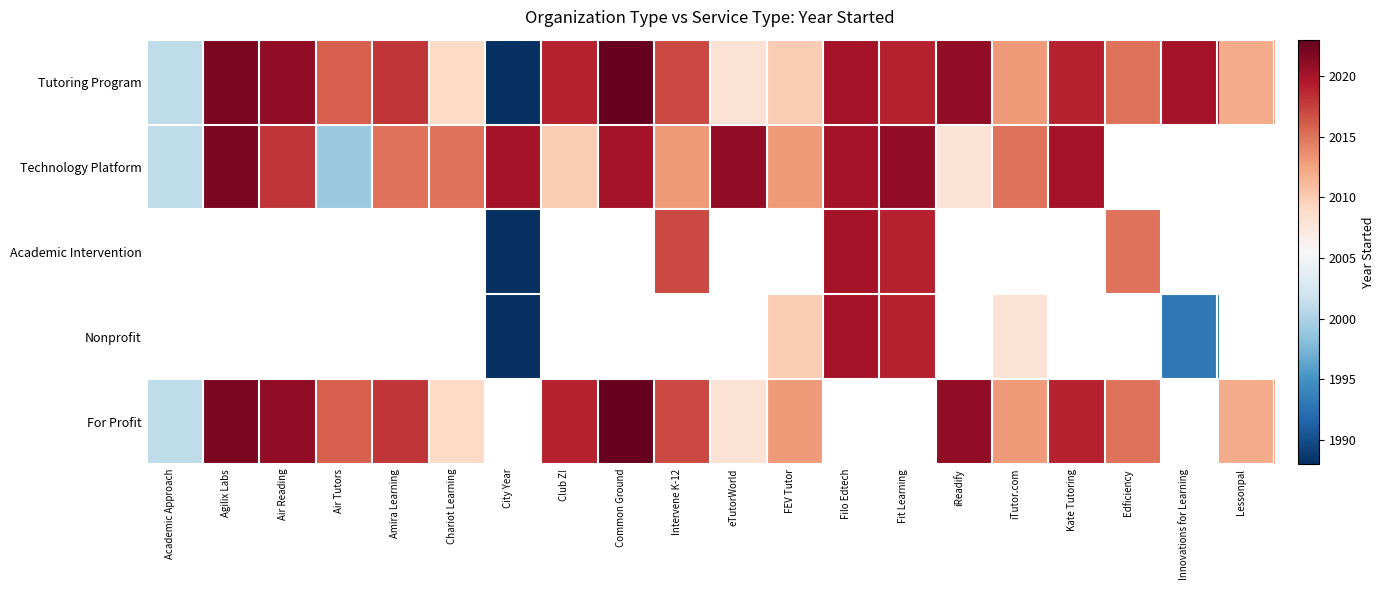

At which label does Technology Platform first exceed 2020?

Agilix Labs